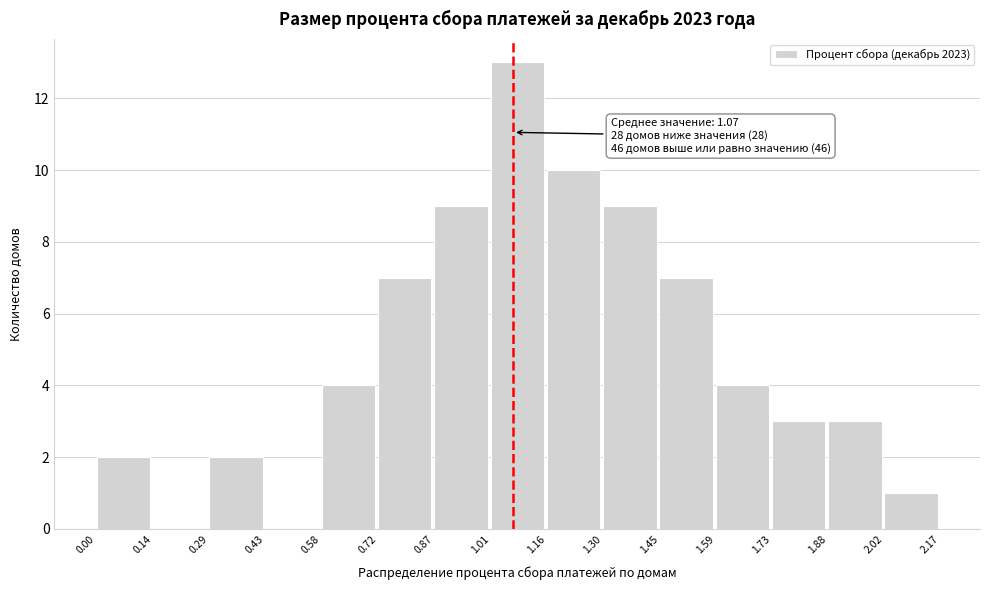

Over which range of the x-axis is the bar tallest?

1.01 to 1.16